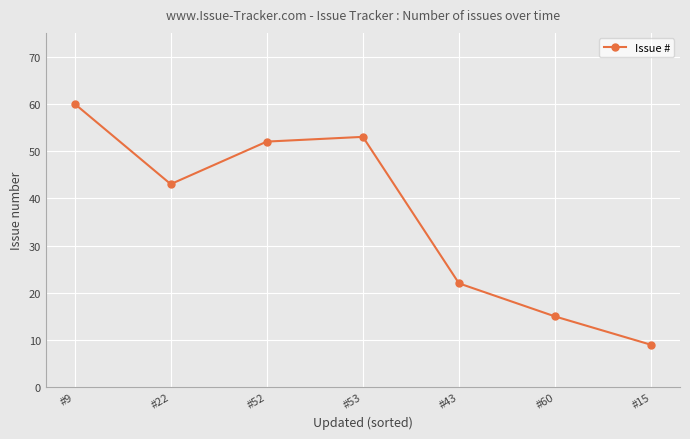

What is the difference between the second highest and minimum values?

44